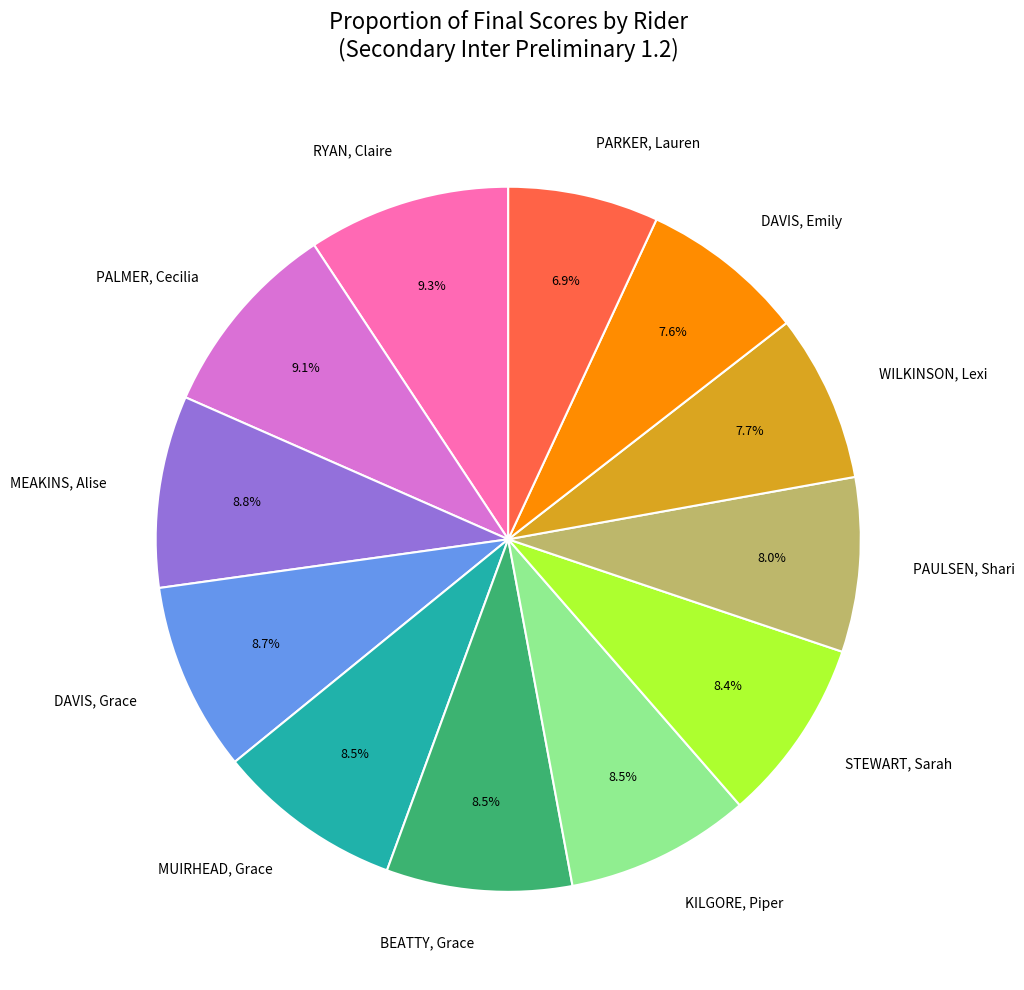

Is it true that STEWART, Sarah is 8% of the pie?

True